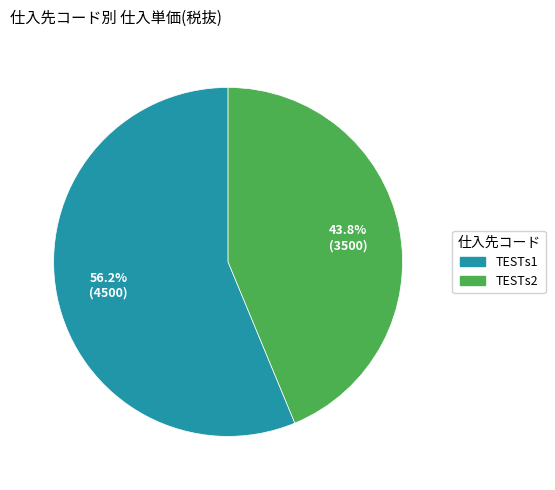

To the nearest percent, what percentage of the pie is TESTs2?

44%